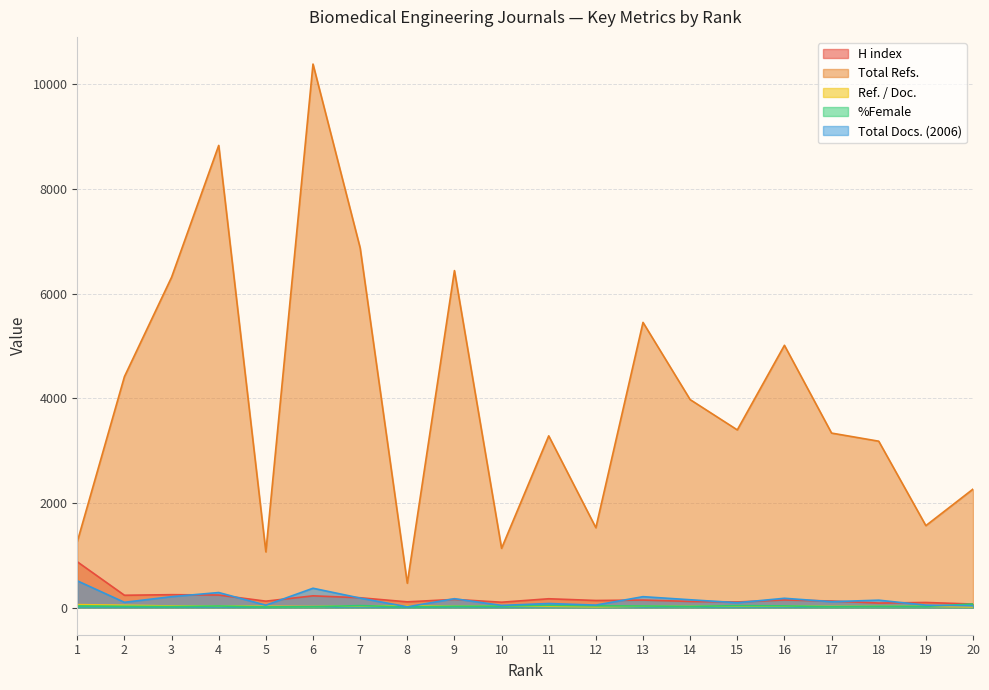

True or false: H index and Total Refs. cross at least once.

False